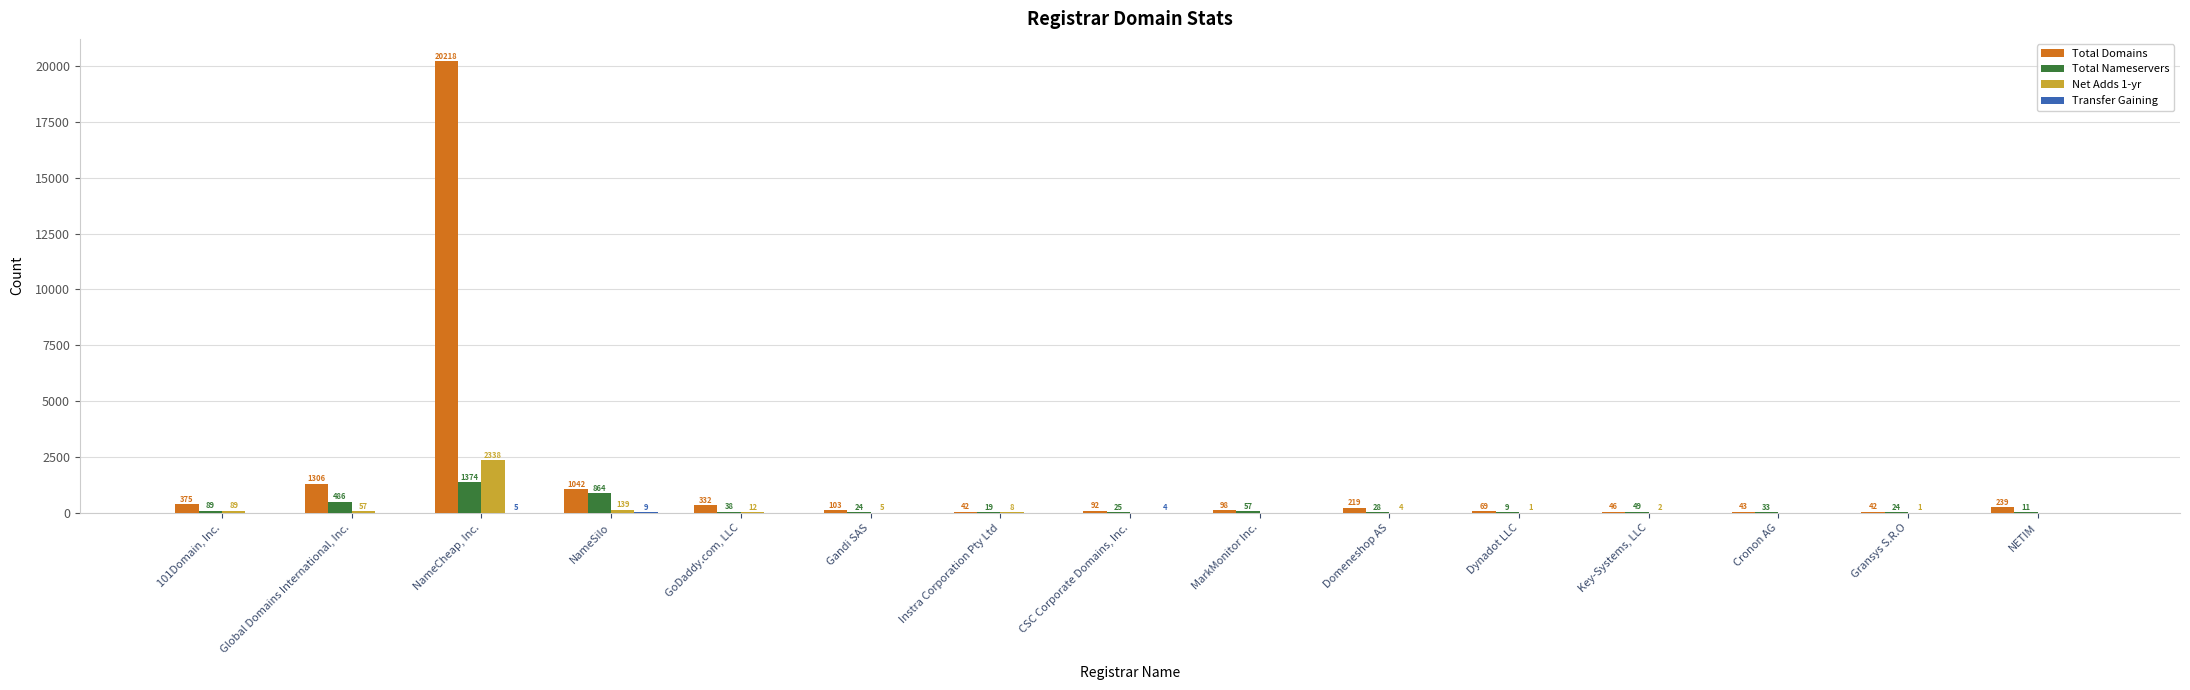

What is the sum of all Net Adds 1-yr values?

2656